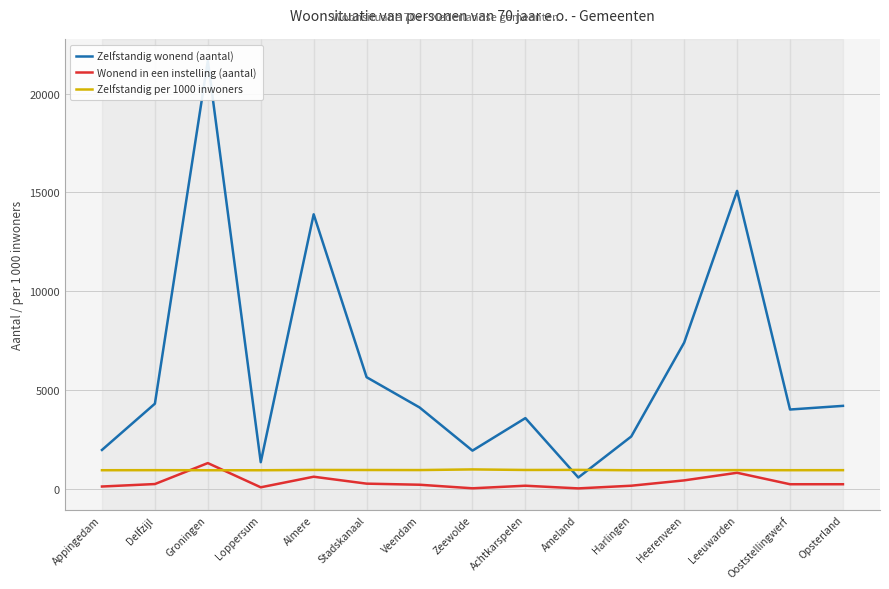

Where do Zelfstandig per 1000 inwoners and Wonend in een instelling (aantal) first cross each other?

Delfzijl and Groningen